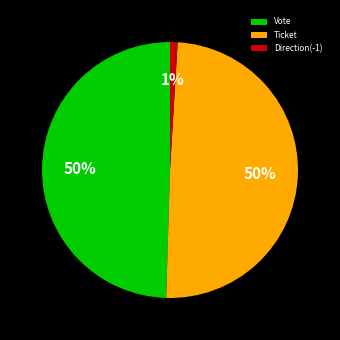

How many segments does this pie chart have?

3